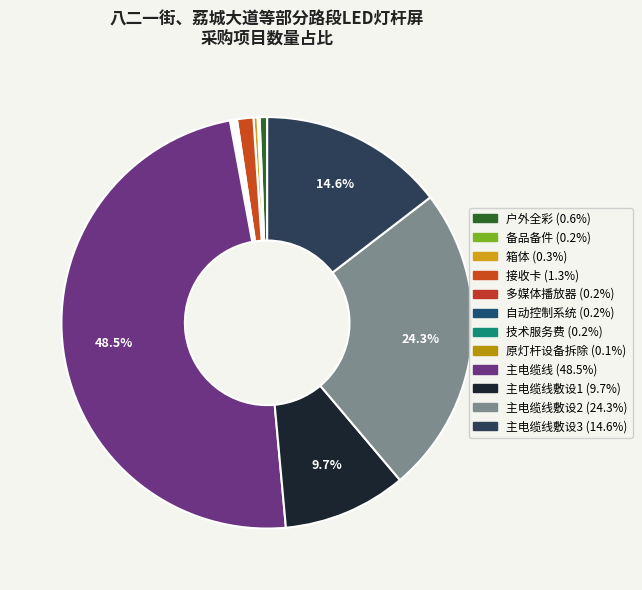

Which category has the smallest portion of the pie?

原灯杆设备拆除